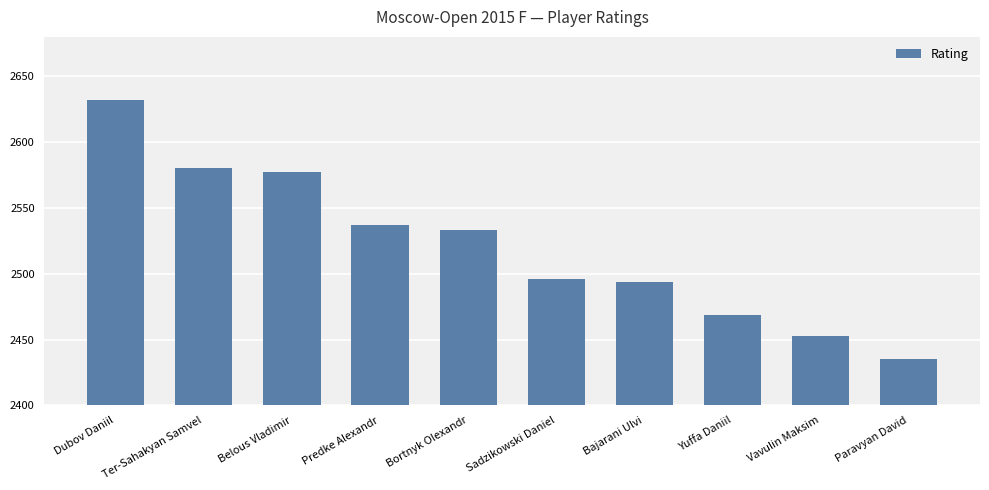

Reading right to left, transcribe all the data shown in this chart.

Paravyan David=2435	Vavulin Maksim=2453	Yuffa Daniil=2469	Bajarani Ulvi=2494	Sadzikowski Daniel=2496	Bortnyk Olexandr=2533	Predke Alexandr=2537	Belous Vladimir=2577	Ter-Sahakyan Samvel=2580	Dubov Daniil=2632